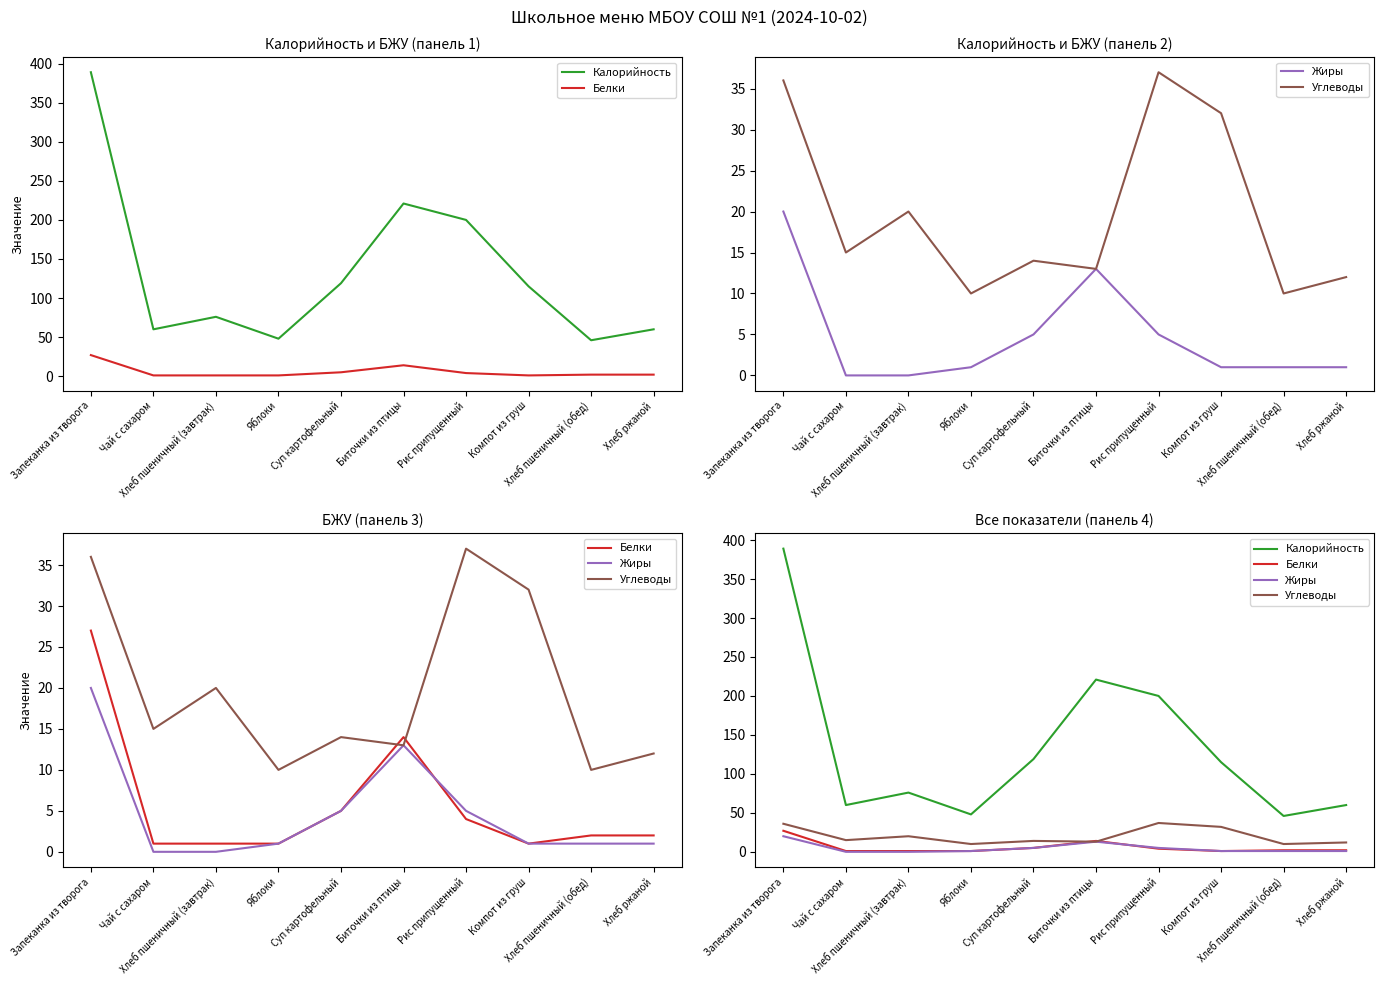

Which category has the highest value in the Белки series?

Запеканка из творога